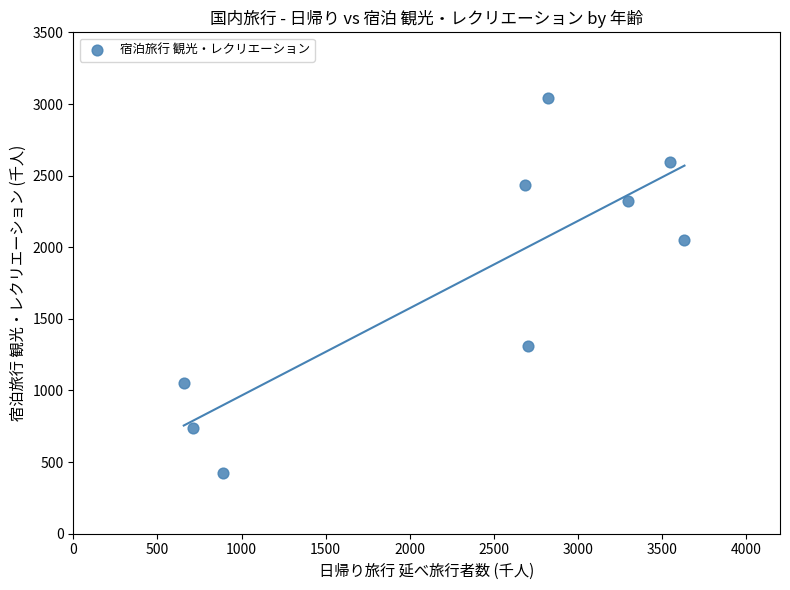

What is the range of Y values (max minus min)?

2620.2